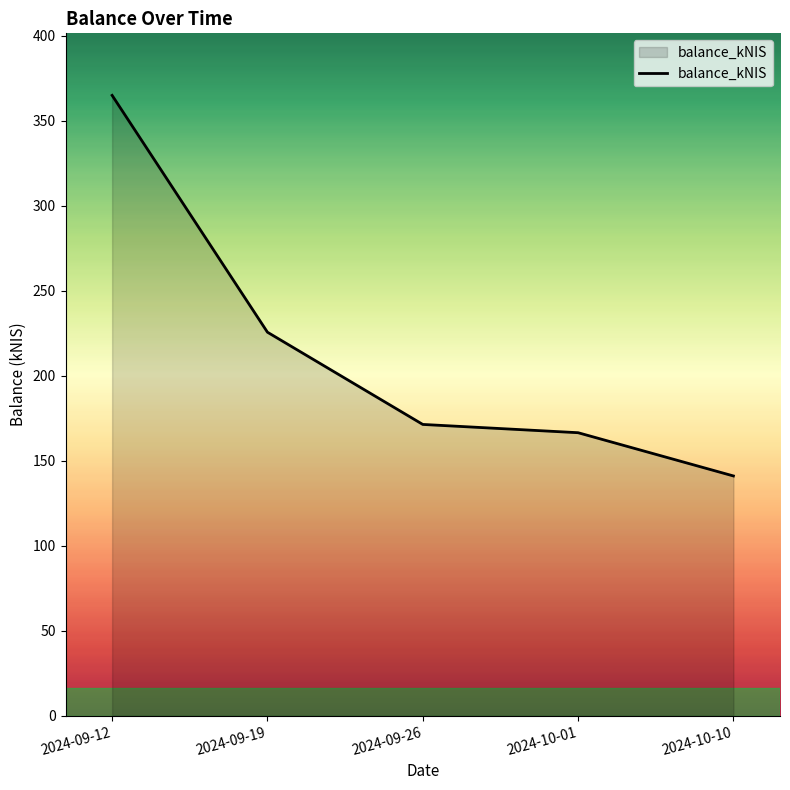

Does the chart display data point markers on the line(s)?

No